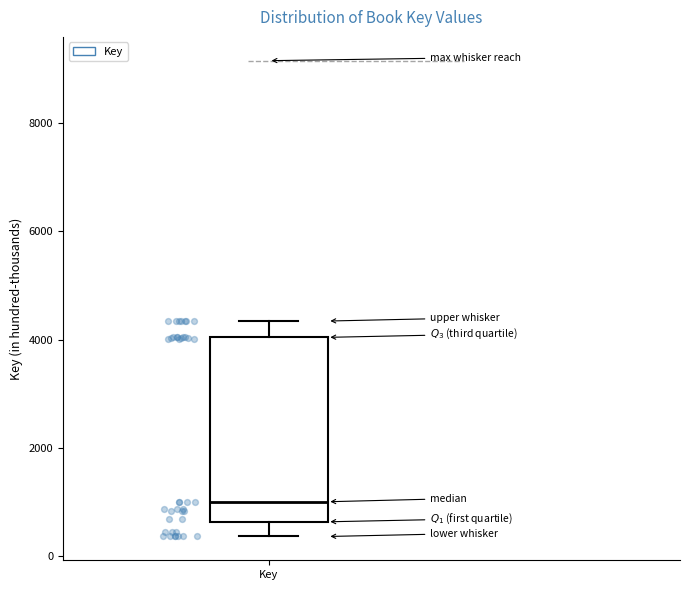

Read this box plot against the y-axis: the position of the median line, the range covered by the box, and the ends of both whiskers. The values are not printed on the chart, so give them approximately, as read against the axis.

median 1000, box 600 to 4000, whiskers 400 to 4400